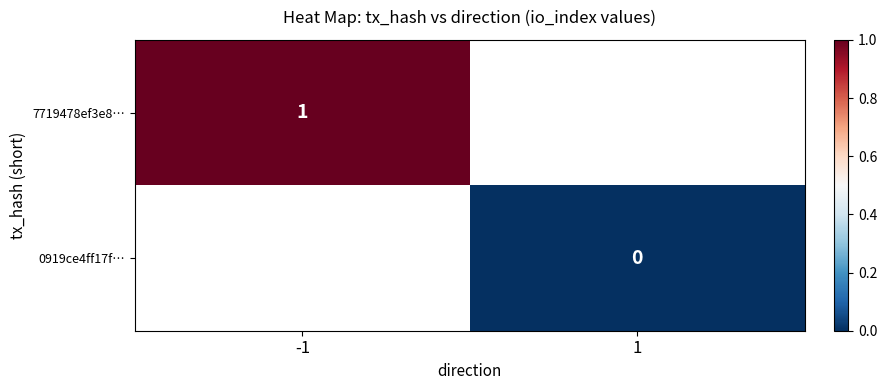

At which category does the chart reach its minimum across all series?

1